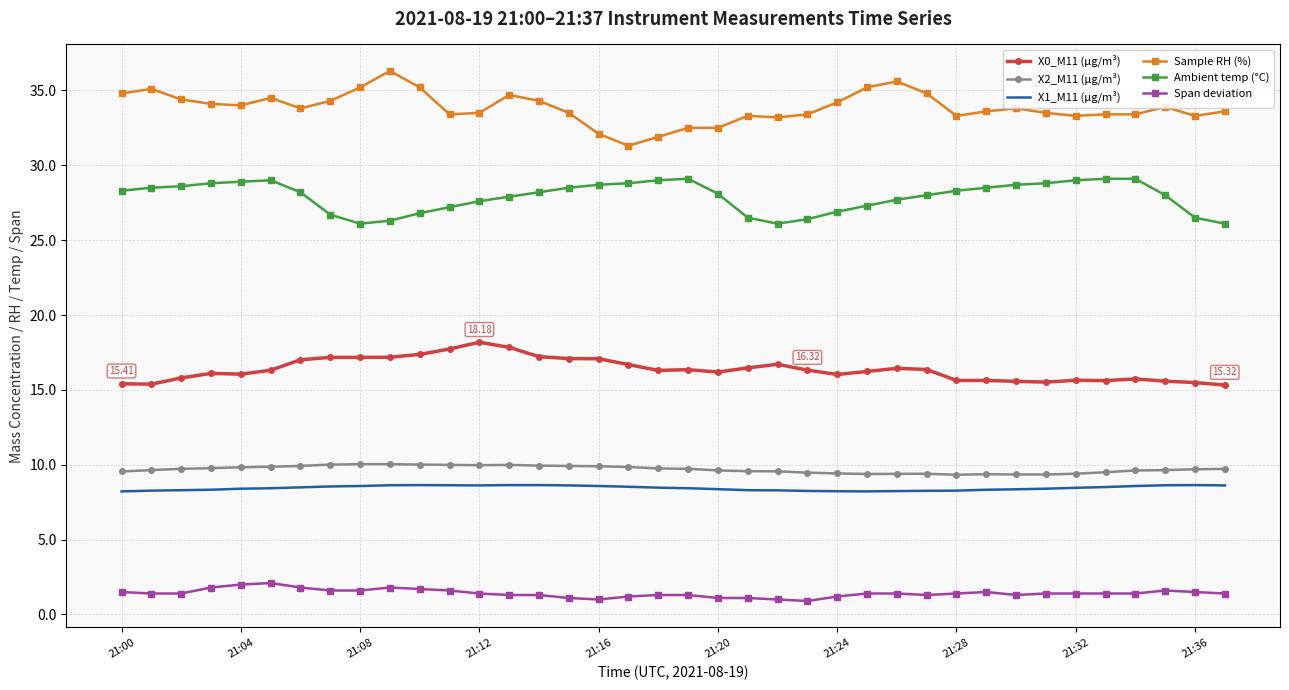

At how many categories does at least one series exceed 13?

38